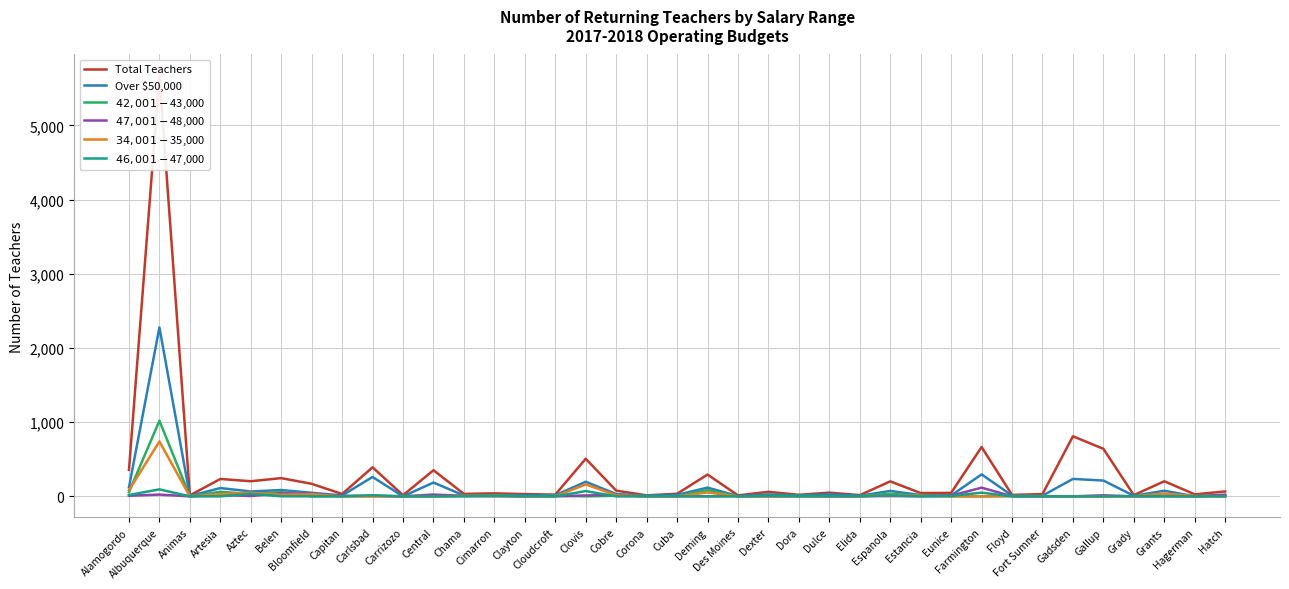

How many values in $46,001-$47,000 are above zero?

20